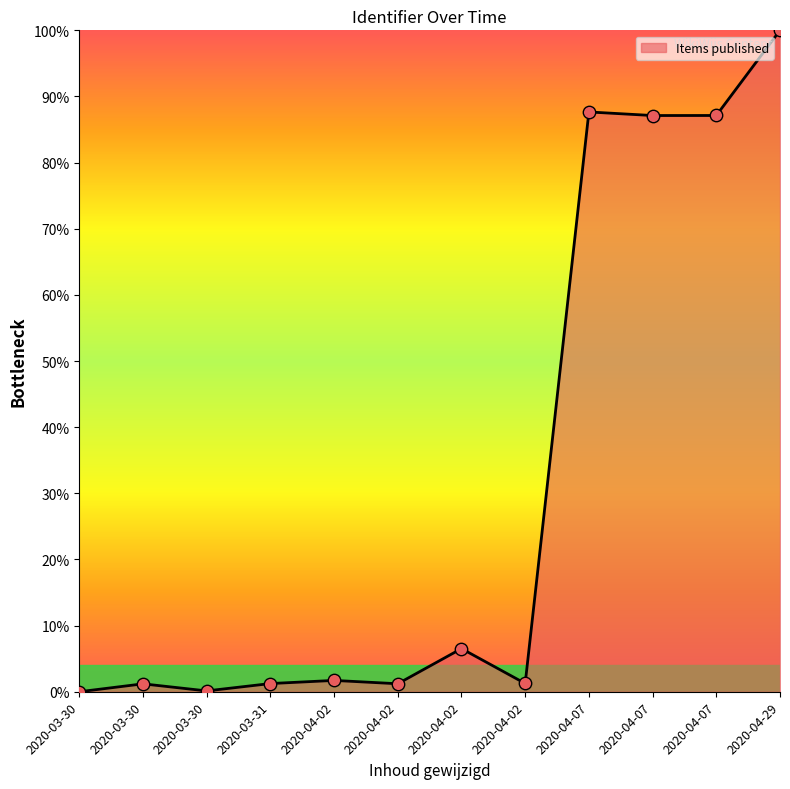

Is this an area chart (filled region under the line)?

Yes